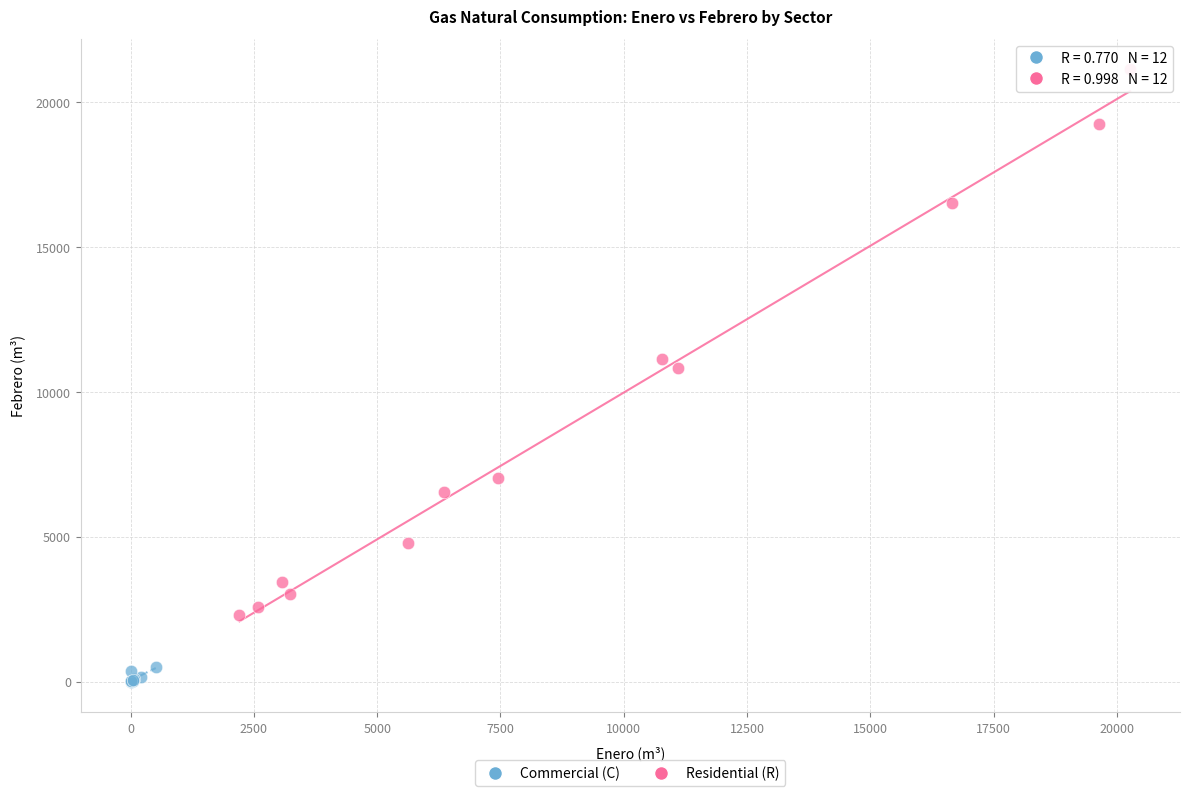

What are all the series names shown in the legend?

Commercial (C), Residential (R)